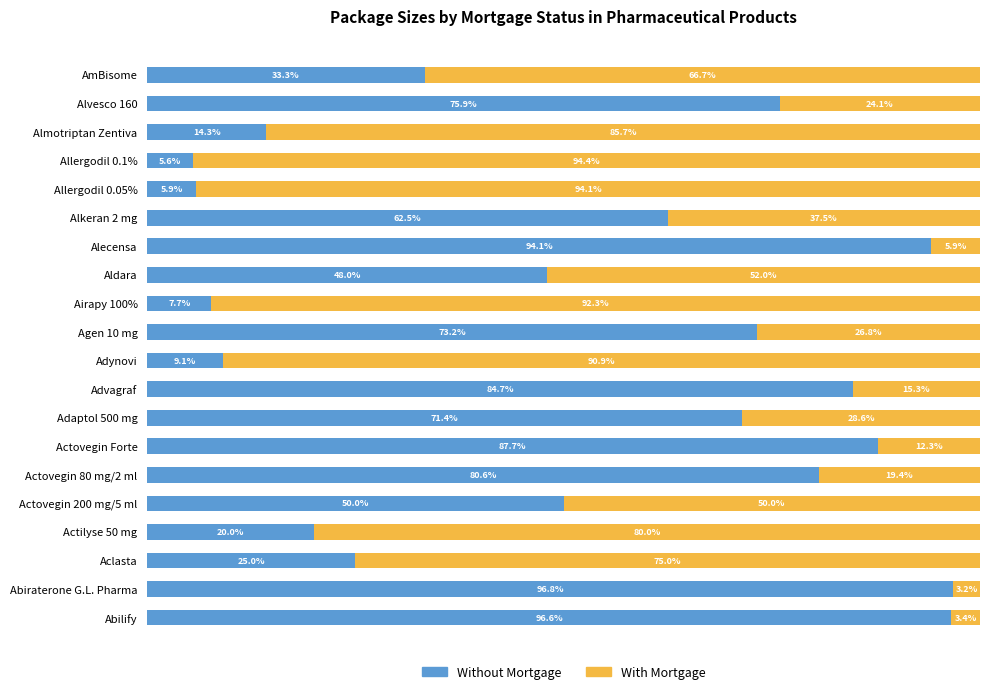

Rank the categories by Without Mortgage value from lowest to highest.

Allergodil 0.1%, Allergodil 0.05%, Airapy 100%, Adynovi, Almotriptan Zentiva, Actilyse 50 mg, Aclasta, AmBisome, Aldara, Actovegin 200 mg/5 ml, Alkeran 2 mg, Adaptol 500 mg, Agen 10 mg, Alvesco 160, Actovegin 80 mg/2 ml, Advagraf, Actovegin Forte, Alecensa, Abilify, Abiraterone G.L. Pharma